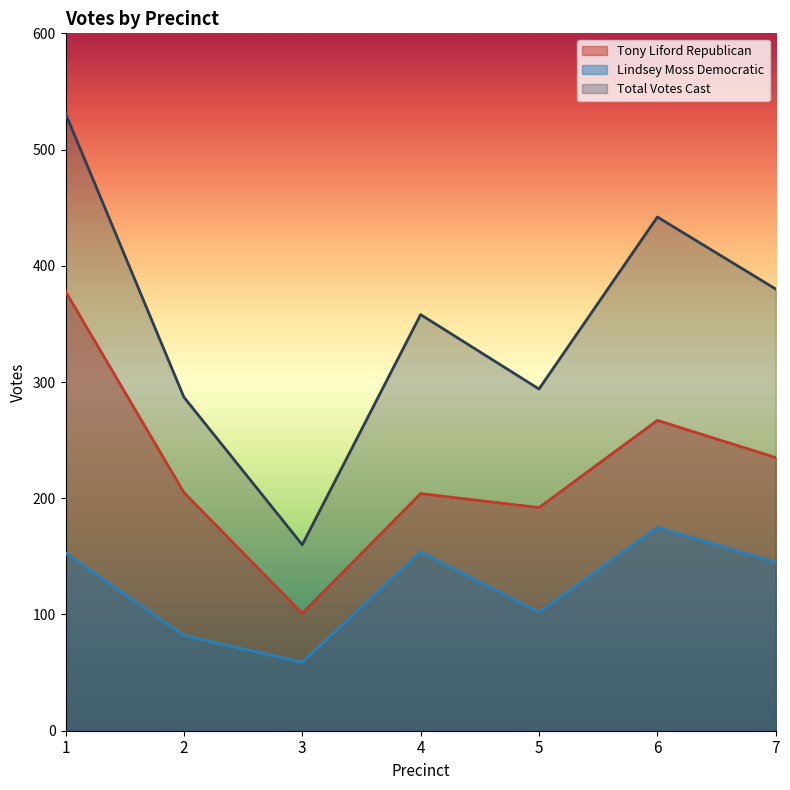

Is the value of Lindsey Moss Democratic at 3 greater than the value of Tony Liford Republican at 6?

No